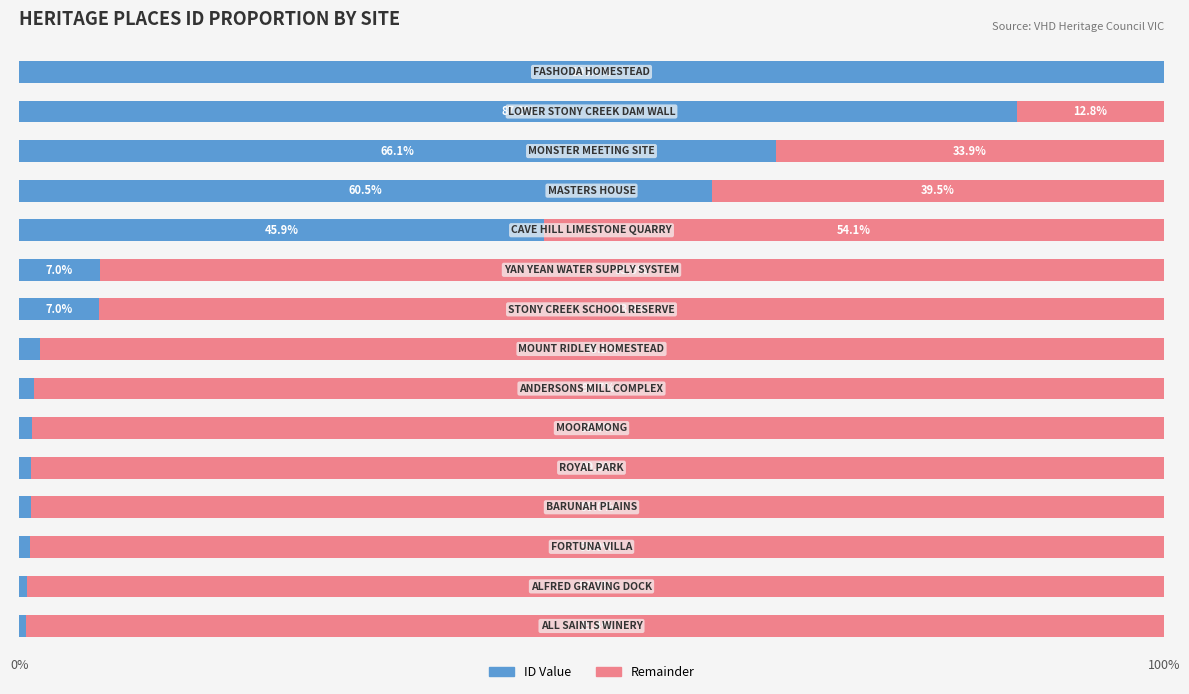

List the series in order of their peak value, highest first.

ID Value, Remainder